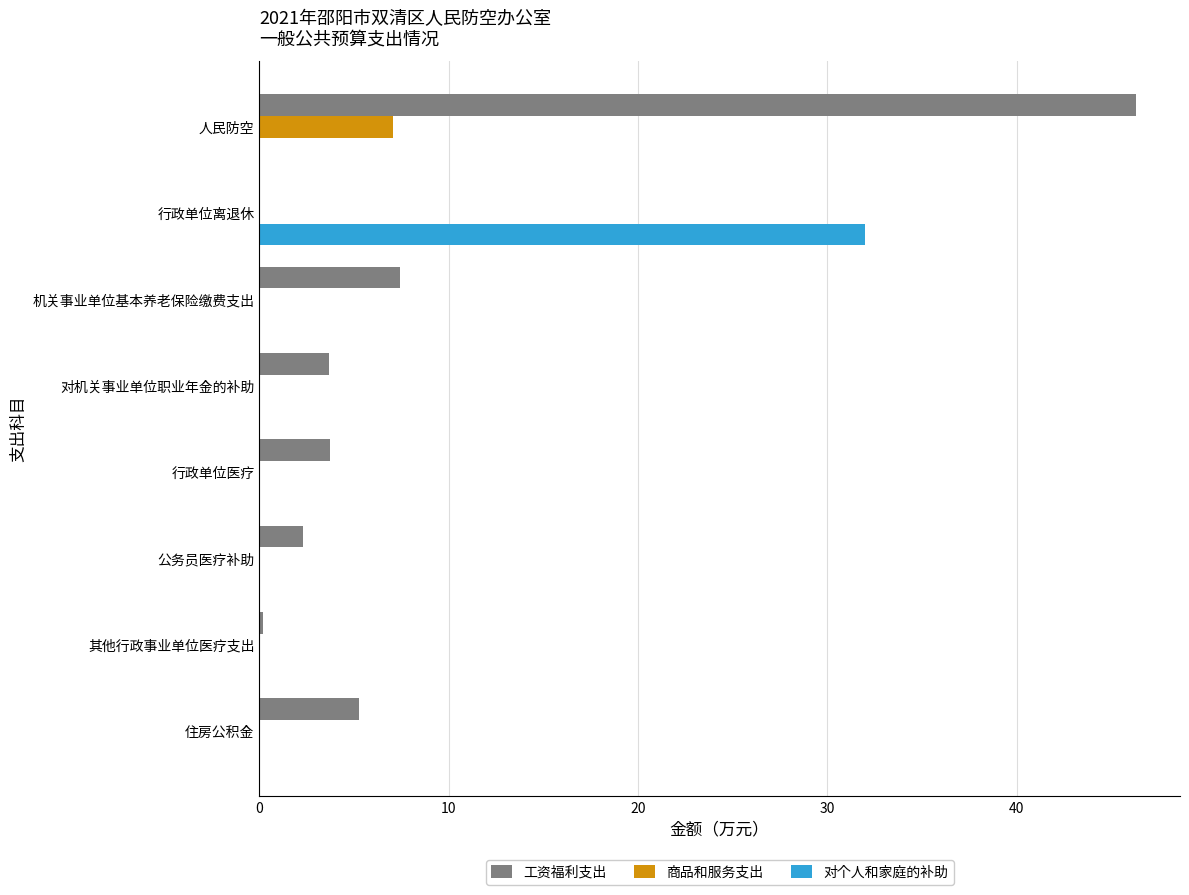

What is the approximate value of 工资福利支出 at 人民防空?

46.3